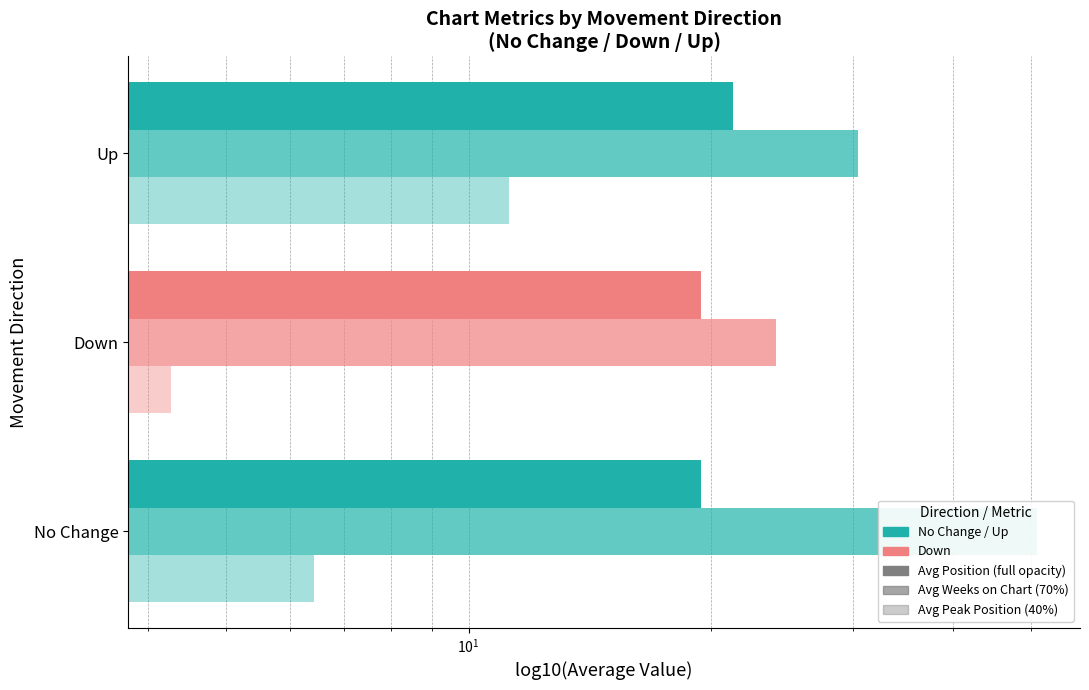

Count the number of data series in this chart.

3